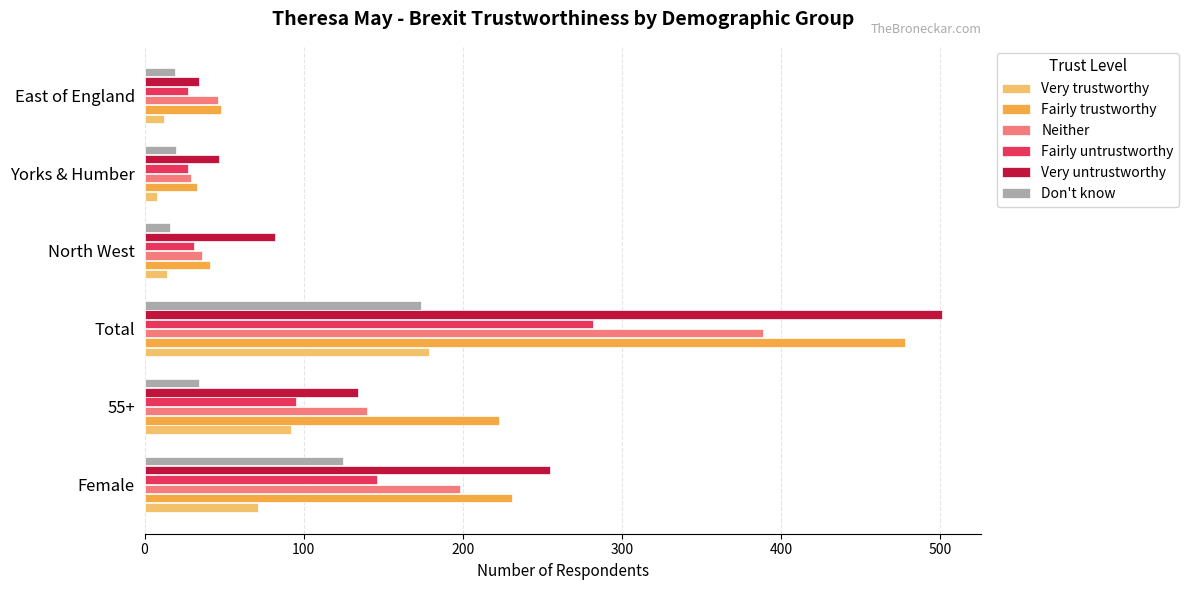

Is it true that Don't know equals 16 at North West?

True